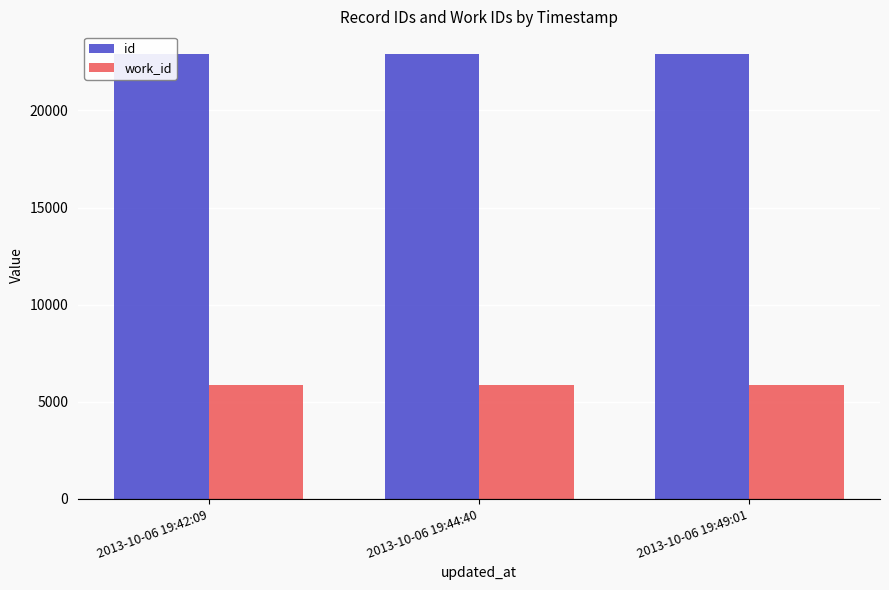

Count the number of categories in the chart.

3